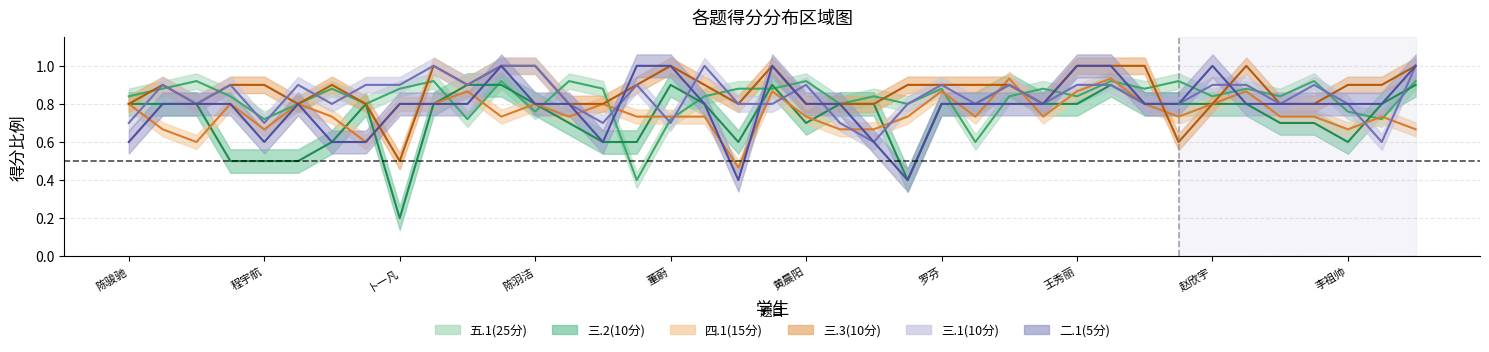

What is the label of the 8th point from the left?

7